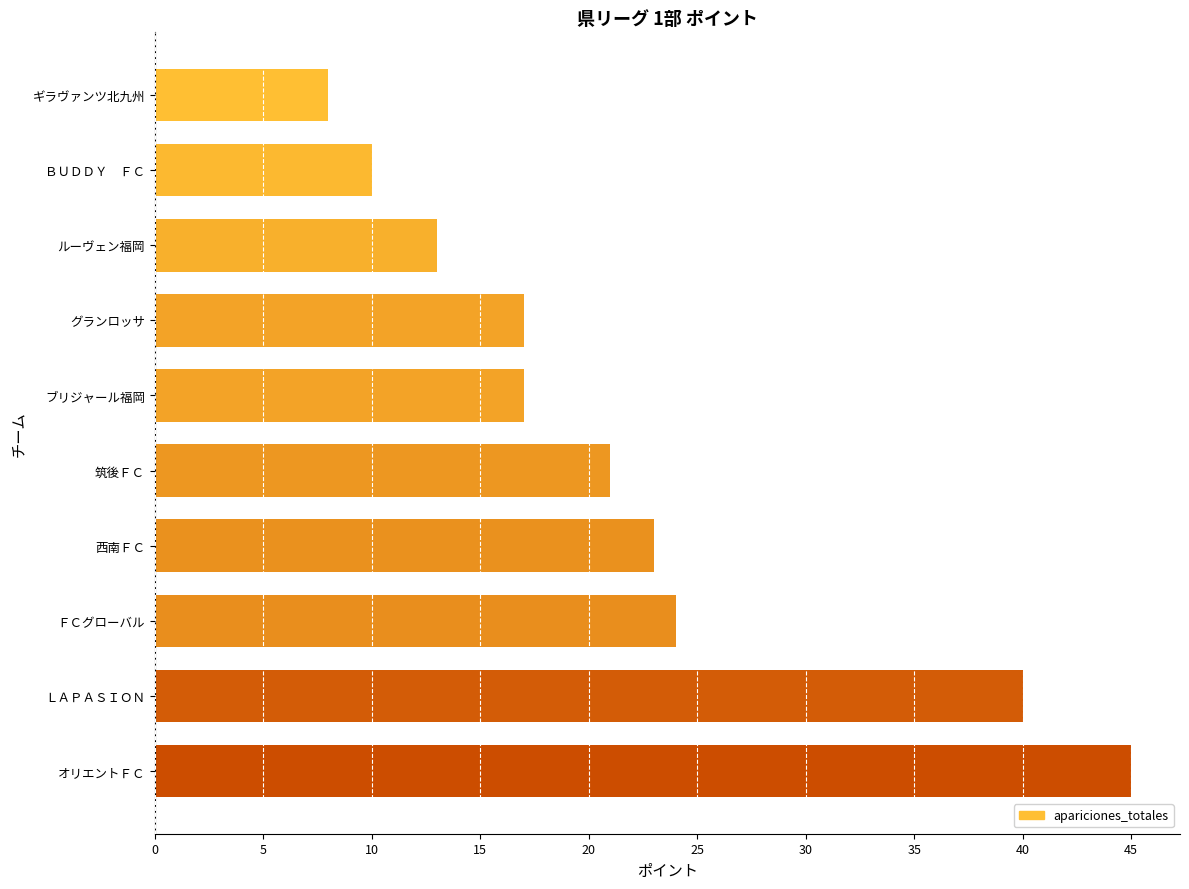

Between ＬＡＰＡＳＩＯＮ and 西南ＦＣ, which is larger?

ＬＡＰＡＳＩＯＮ